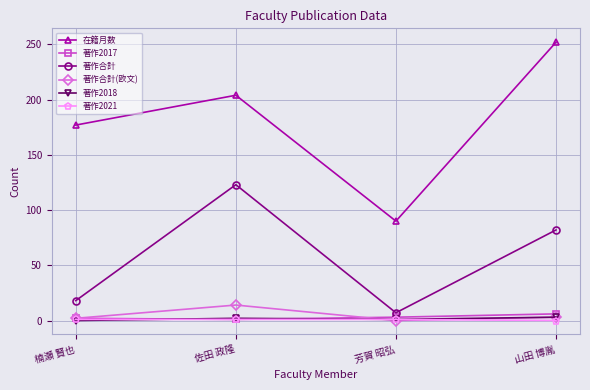

Count the number of data series in this chart.

6